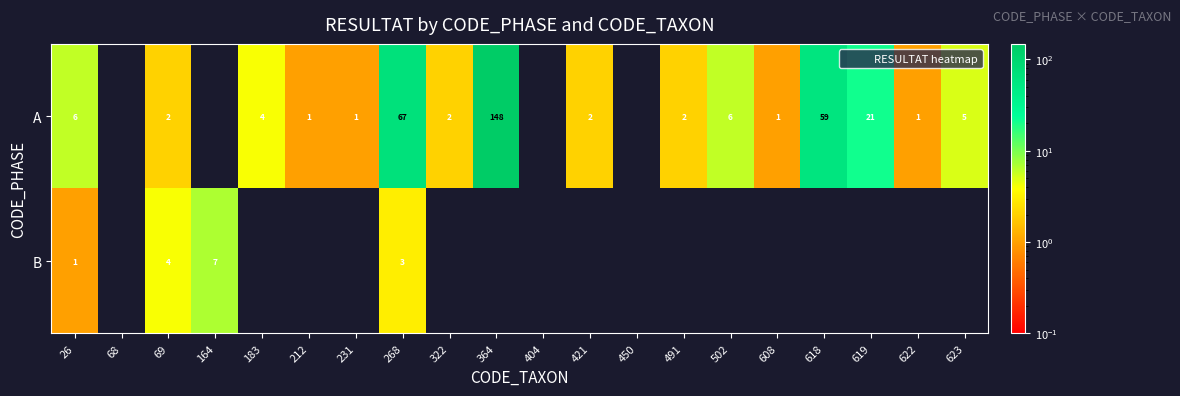

What is the difference between the highest and lowest values at 69?

2